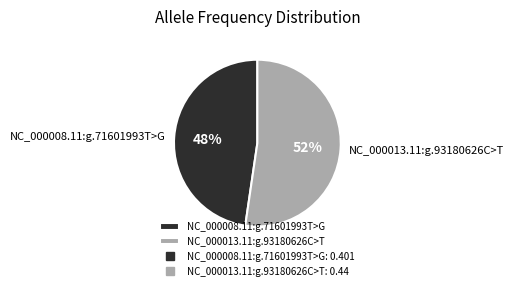

Does NC_000008.11:g.71601993T>G account for over 50% of the chart?

No